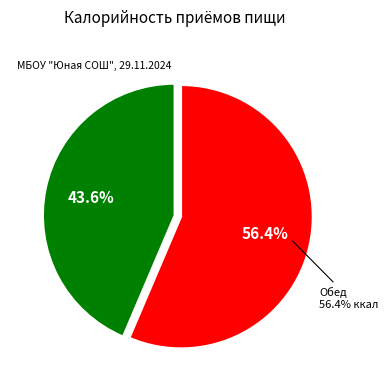

How much of the chart is everything except Завтрак?

56.4%